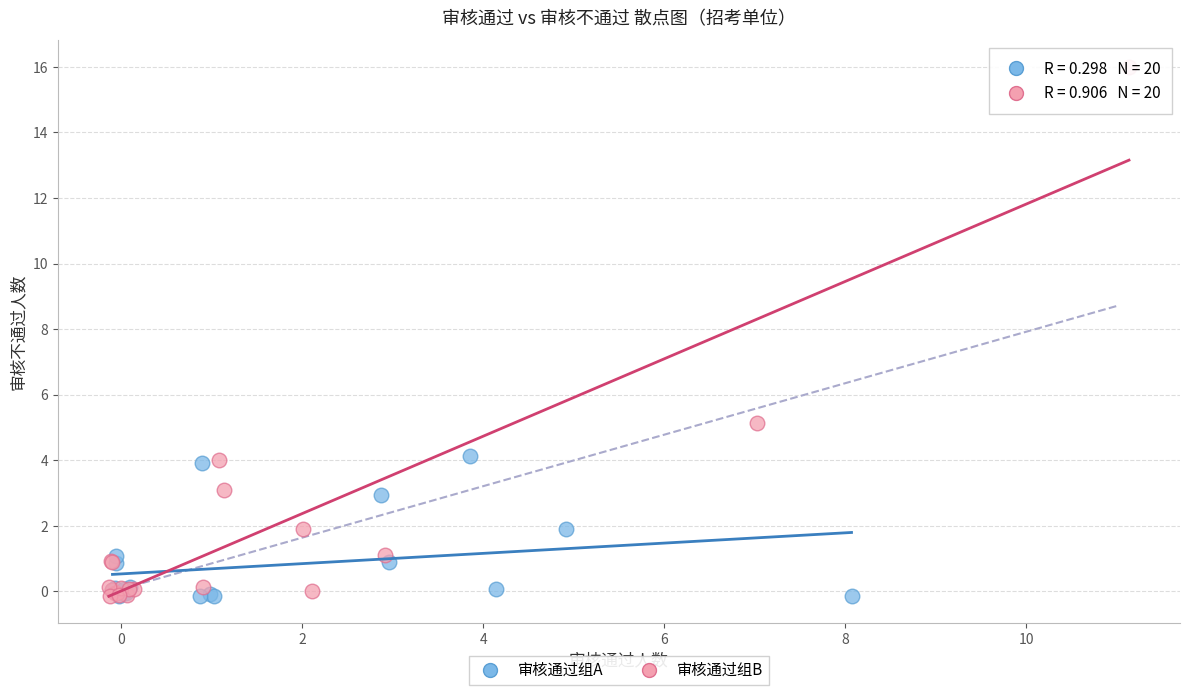

Which series has the largest Y range (max minus min)?

审核通过组B